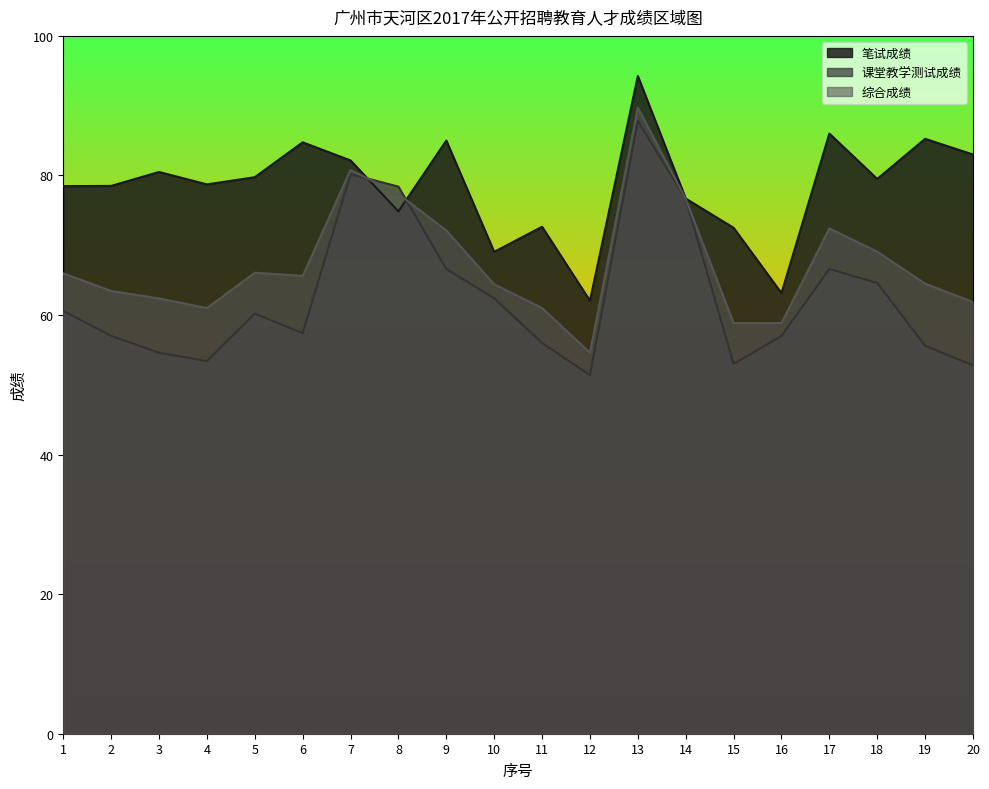

How many intersections are there between 综合成绩 and 课堂教学测试成绩?

2